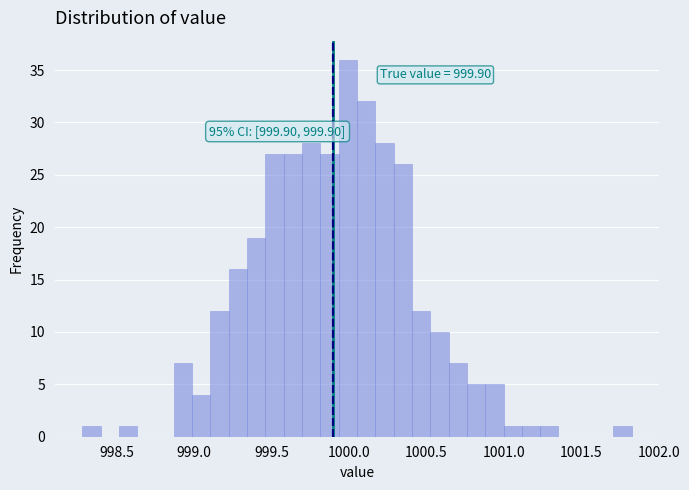

Around what value on the x-axis is the tallest bar? Give the approximate position of its centre, as read against the axis.

1000.00